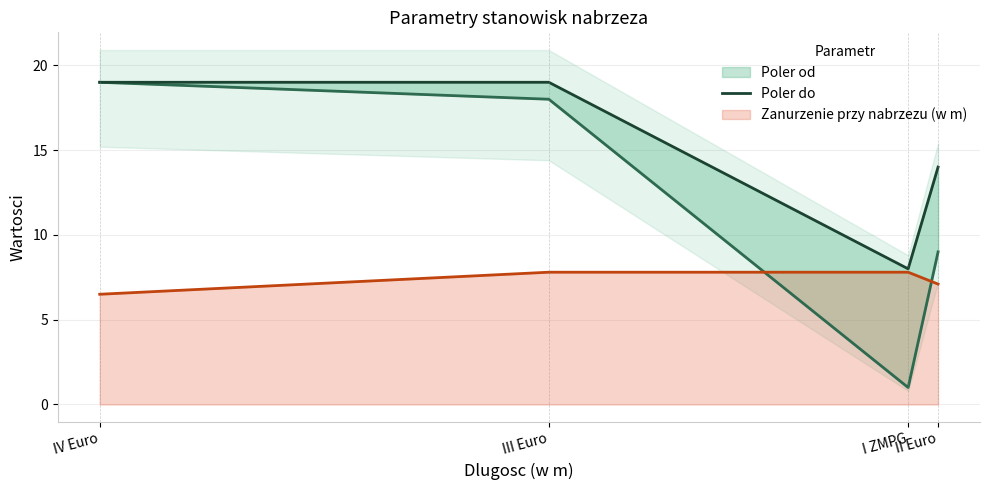

How many lines are shown in the chart?

3